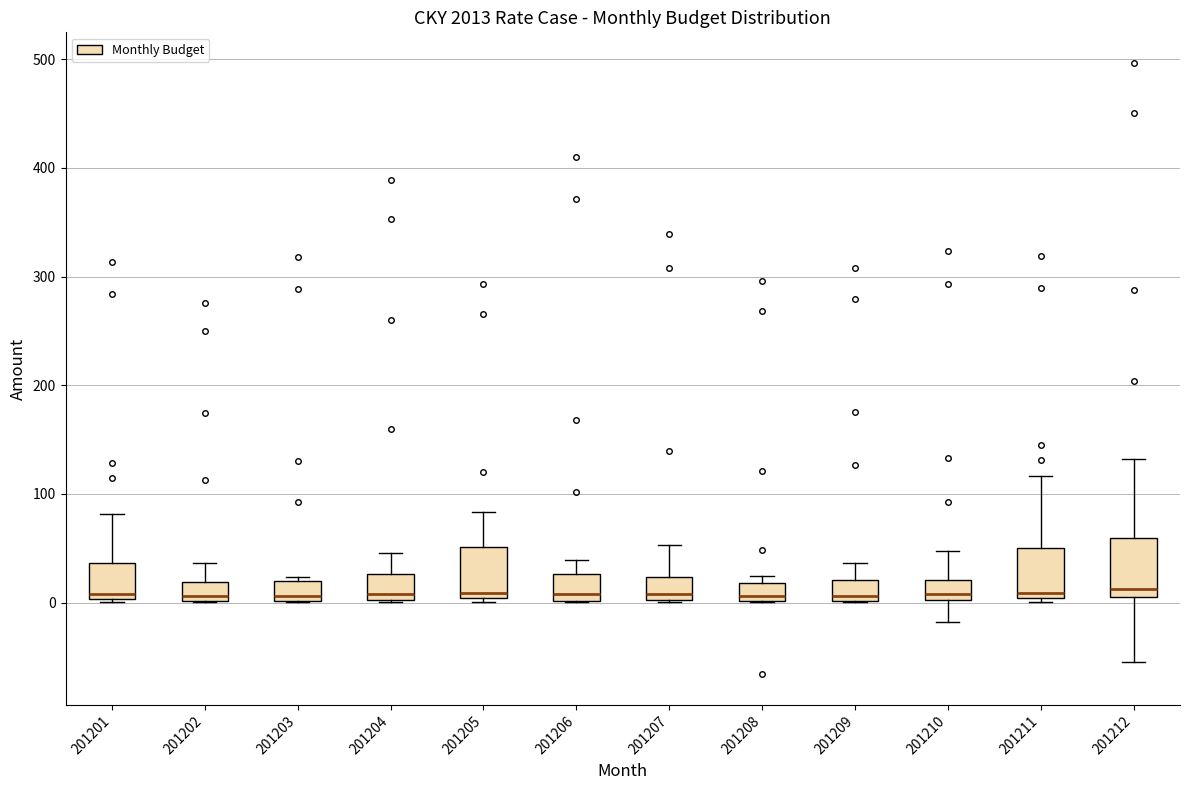

Reading left to right, transcribe this box plot: for each box, give where its median line is, the range the box spans, and where its two whiskers end, as read against the y-axis. The values are not printed on the chart, so give them approximately, as read against the axis.

201201: median 10, box 0 to 40, whiskers 0 (just below the box's lower edge) to 80
201202: median 10, box 0 to 20, whiskers 0 to 40
201203: median 10, box 0 to 20, whiskers 0 to 20 (just above the box's upper edge)
201204: median 10, box 0 to 30, whiskers 0 to 50
201205: median 10, box 0 to 50, whiskers 0 (just below the box's lower edge) to 80
201206: median 10, box 0 to 30, whiskers 0 to 40
201207: median 10, box 0 to 20, whiskers 0 to 50
201208: median 10, box 0 to 20, whiskers 0 to 20 (just above the box's upper edge)
201209: median 10, box 0 to 20, whiskers 0 to 40
201210: median 10, box 0 to 20, whiskers -20 to 50
201211: median 10, box 0 to 50, whiskers 0 (just below the box's lower edge) to 120
201212: median 10 (just above the box's lower edge), box 10 to 60, whiskers -60 to 130